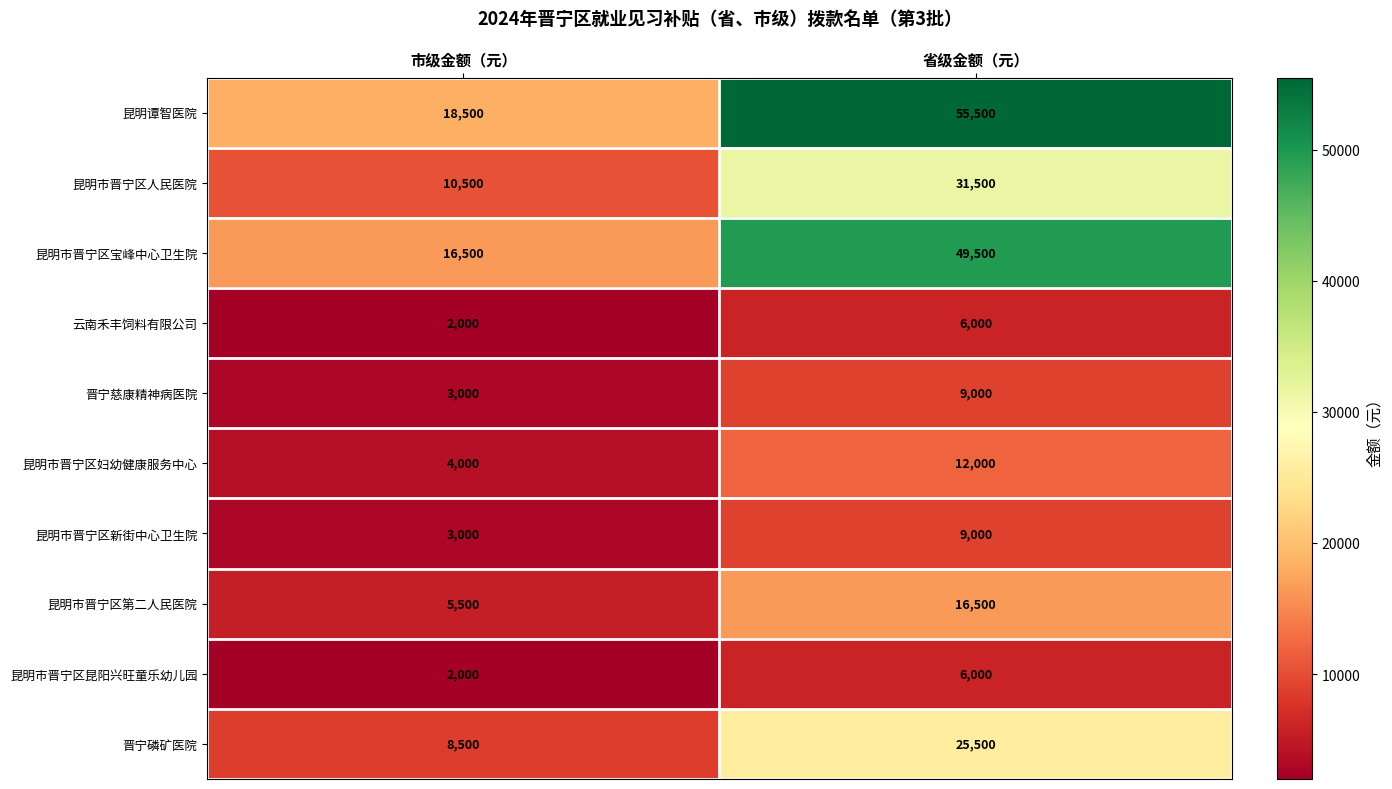

At which category does the chart reach its minimum across all series?

市级金额（元）